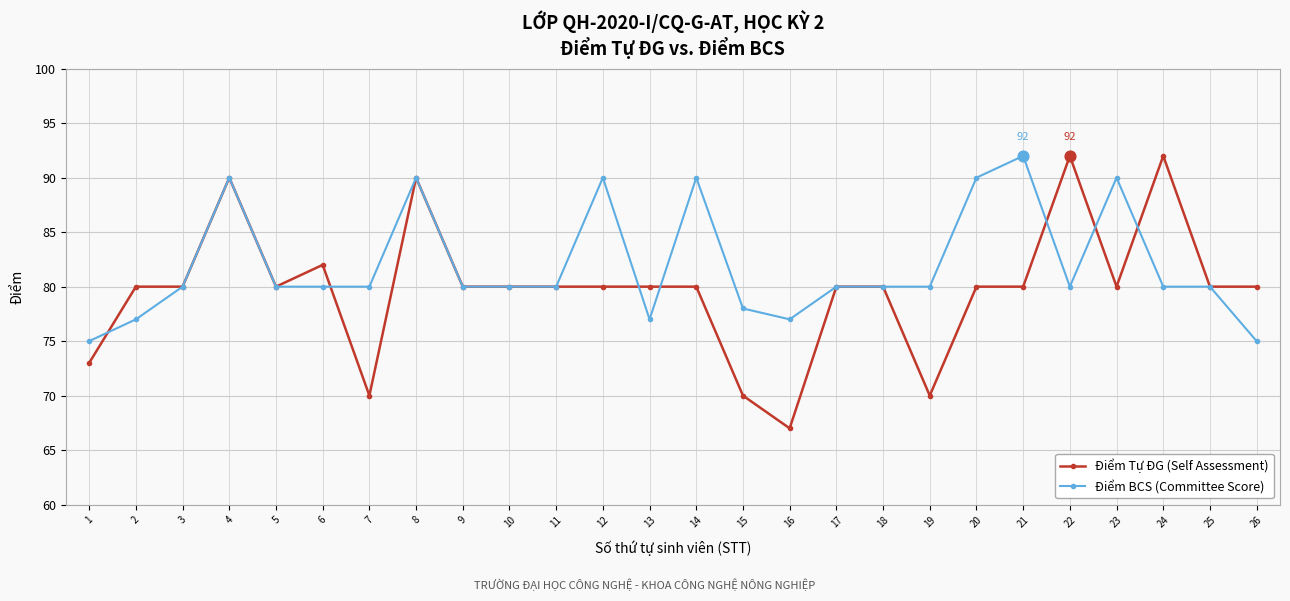

Which series has the largest range (max minus min)?

Điểm Tự ĐG (Self Assessment)